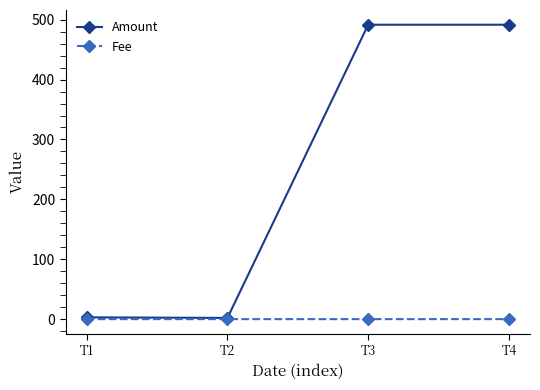

At how many categories does at least one series exceed 399?

2